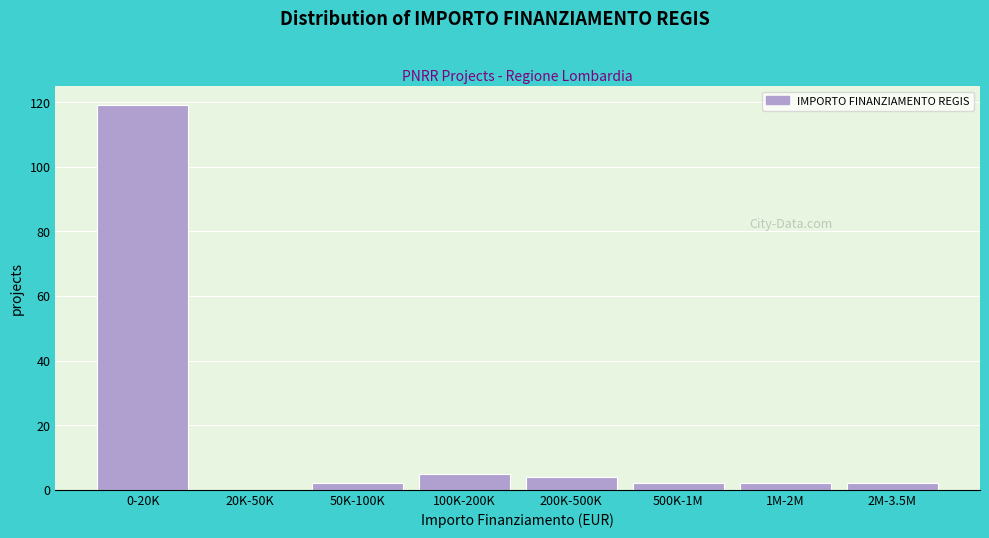

Reading left to right, what are all the values shown in this chart?

0-20K=119	20K-50K=0	50K-100K=2	100K-200K=5	200K-500K=4	500K-1M=2	1M-2M=2	2M-3.5M=2